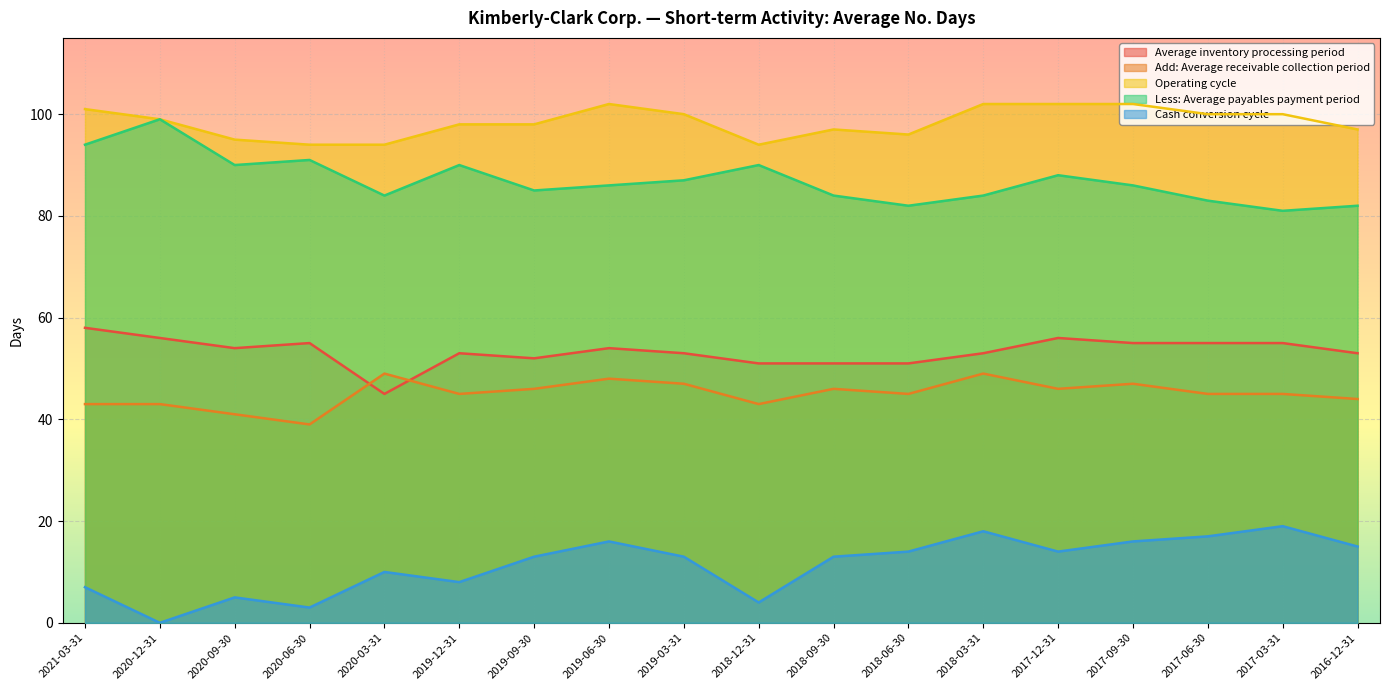

What is the sum of the Cash conversion cycle values at 2018-09-30 and 2020-12-31?

13